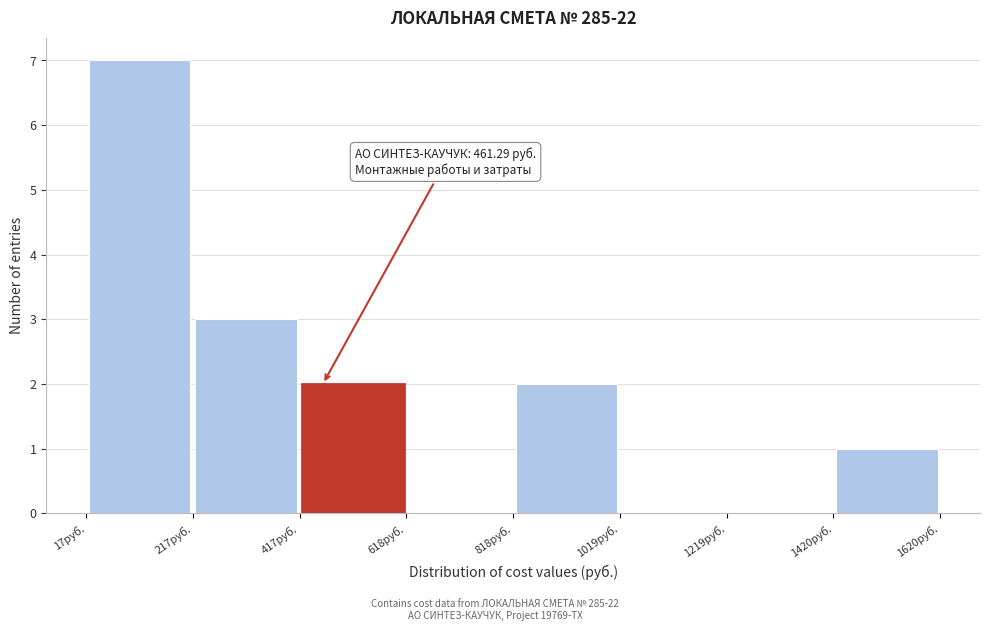

Which range on the x-axis has the tallest bar?

0 to 200